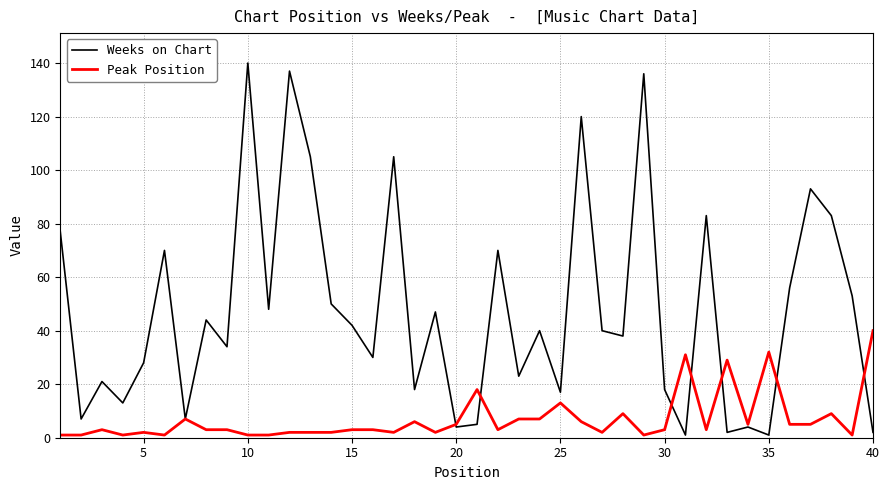

Which series has the largest total across all categories?

Weeks on Chart